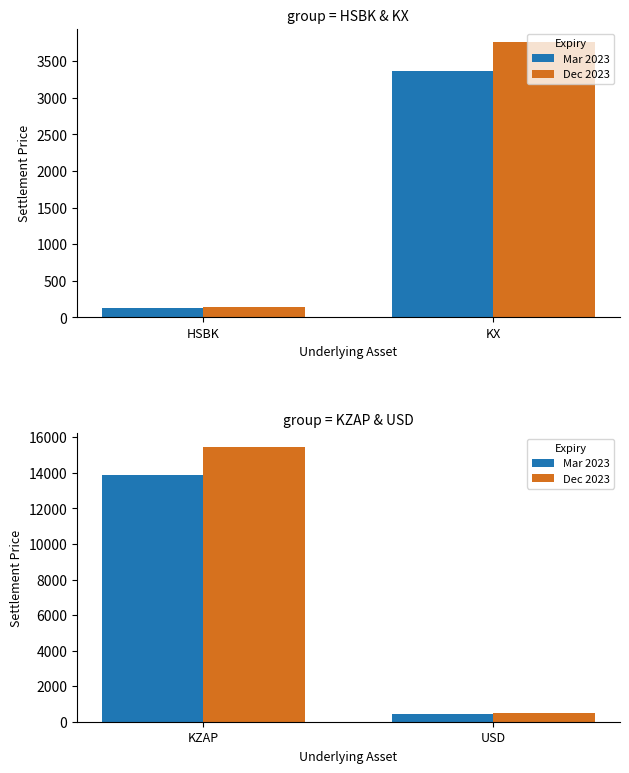

What is the label of the 2nd bar from the left?

USD